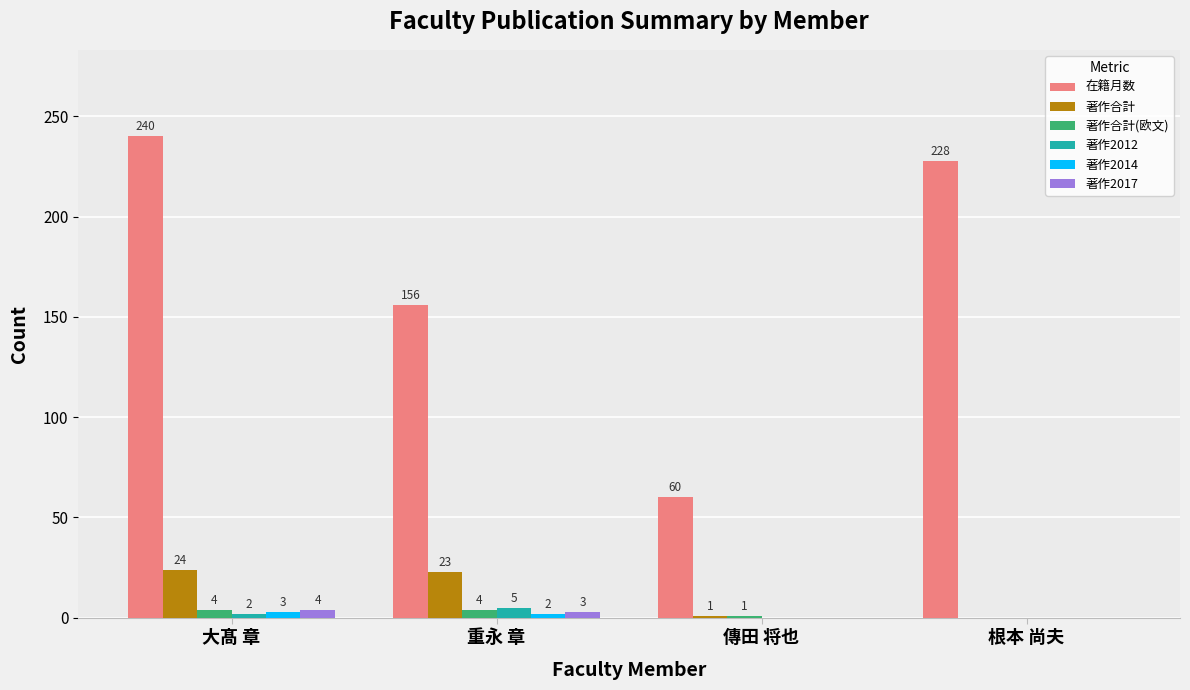

Read the 著作2014 value at 大髙 章.

3